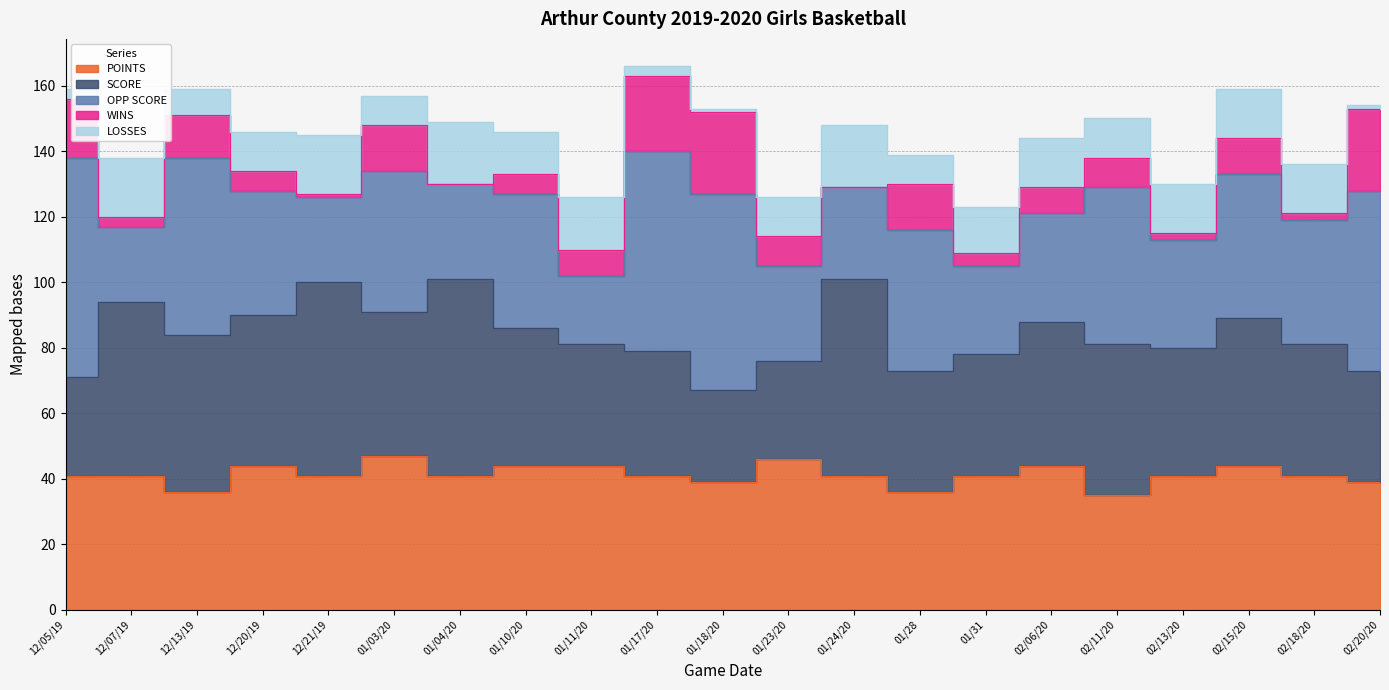

List the series in order of their peak value, lowest first.

LOSSES, WINS, POINTS, SCORE, OPP SCORE